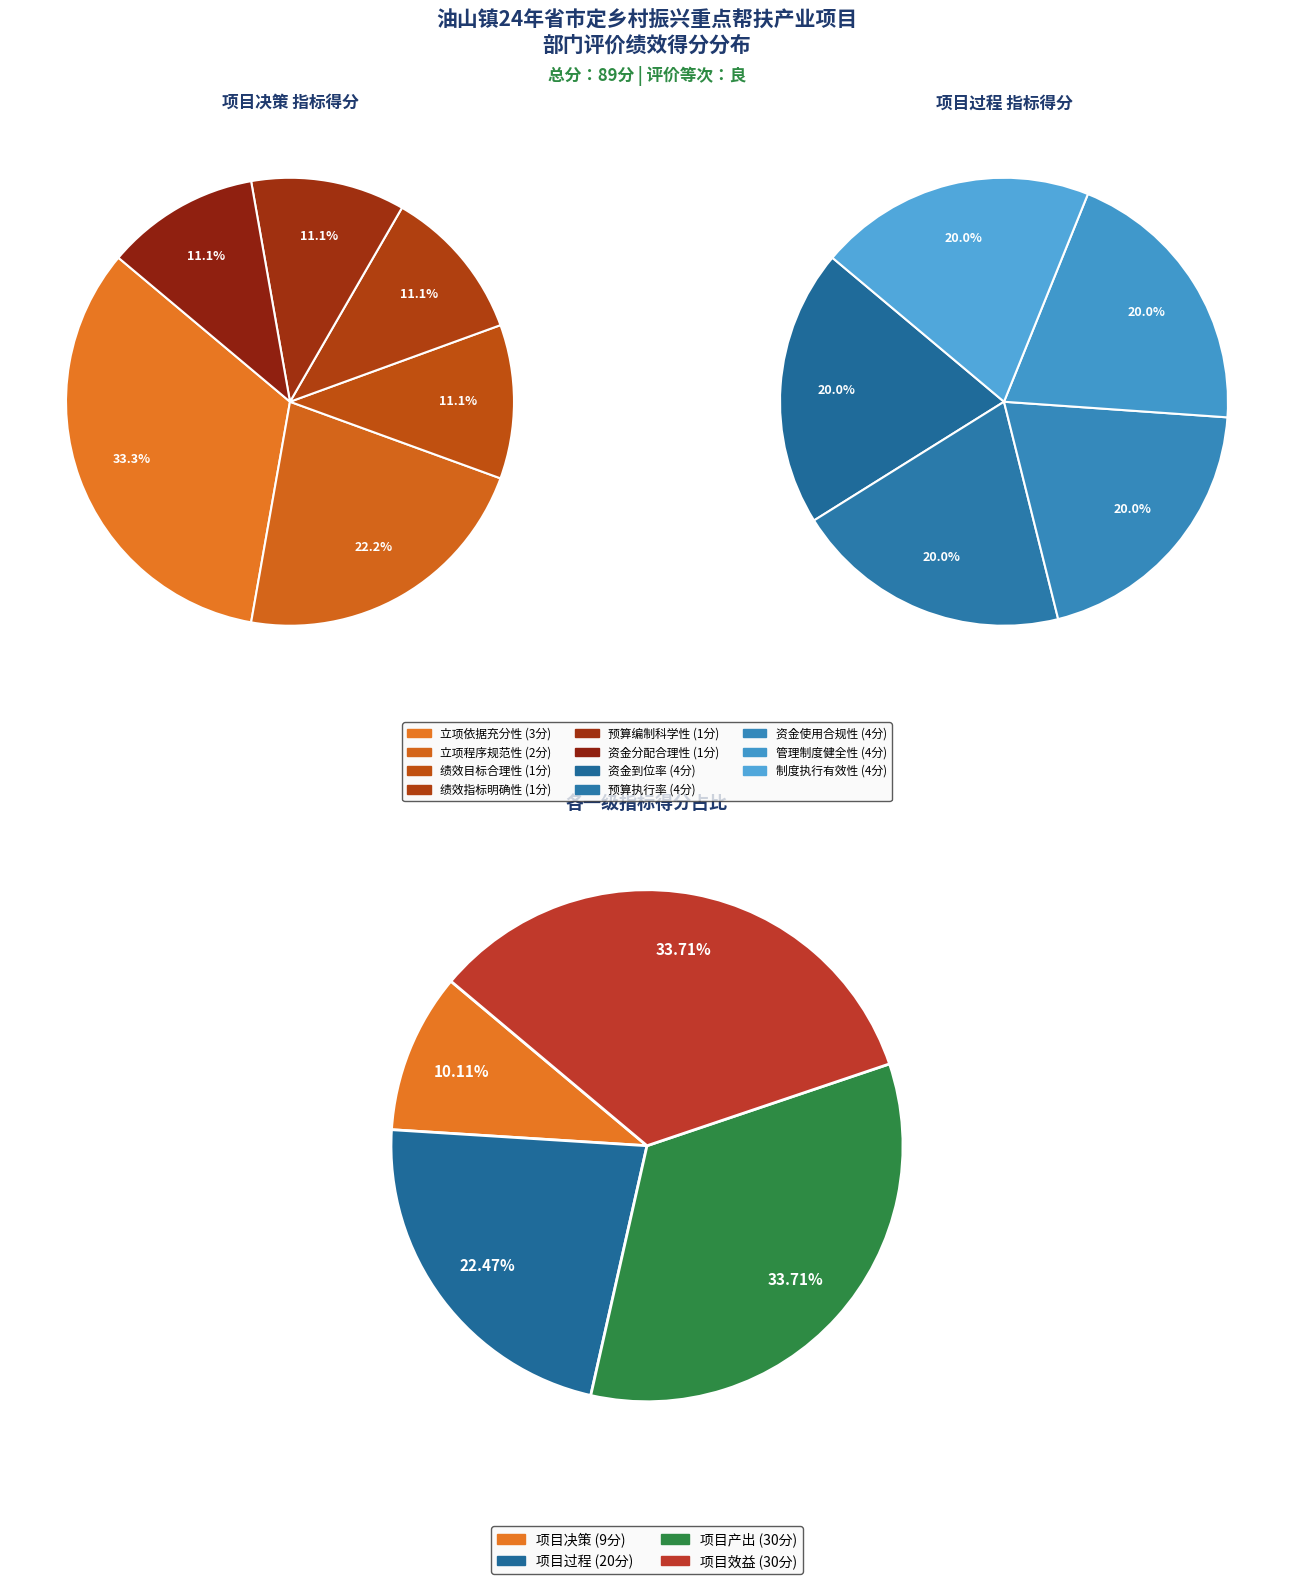

Approximately how many times larger is the value at 资金分配合理性 compared to 管理制度健全性?

0.2